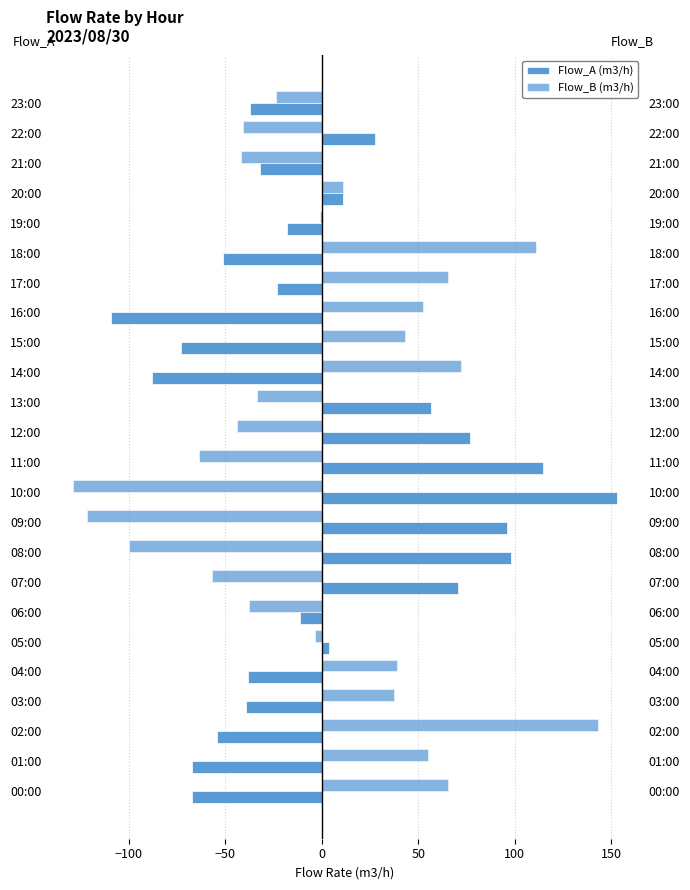

What is the total value across all series at 19:00?

-18.8